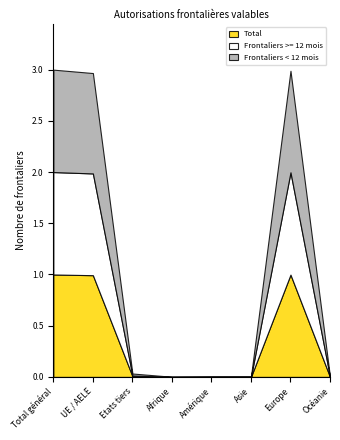

Which series has the largest total across all categories?

Total